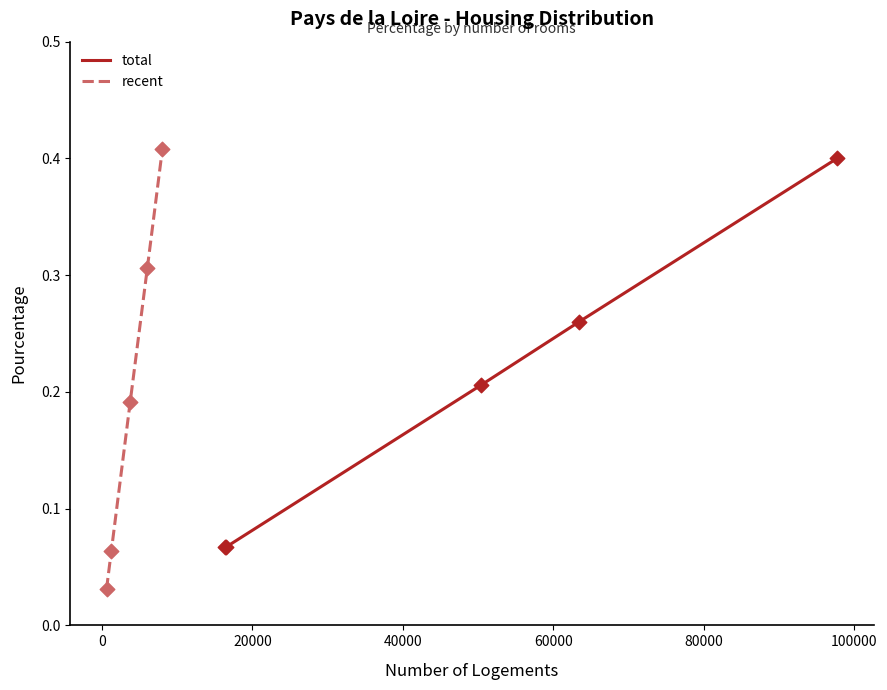

Which series contains the highest Y value?

recent